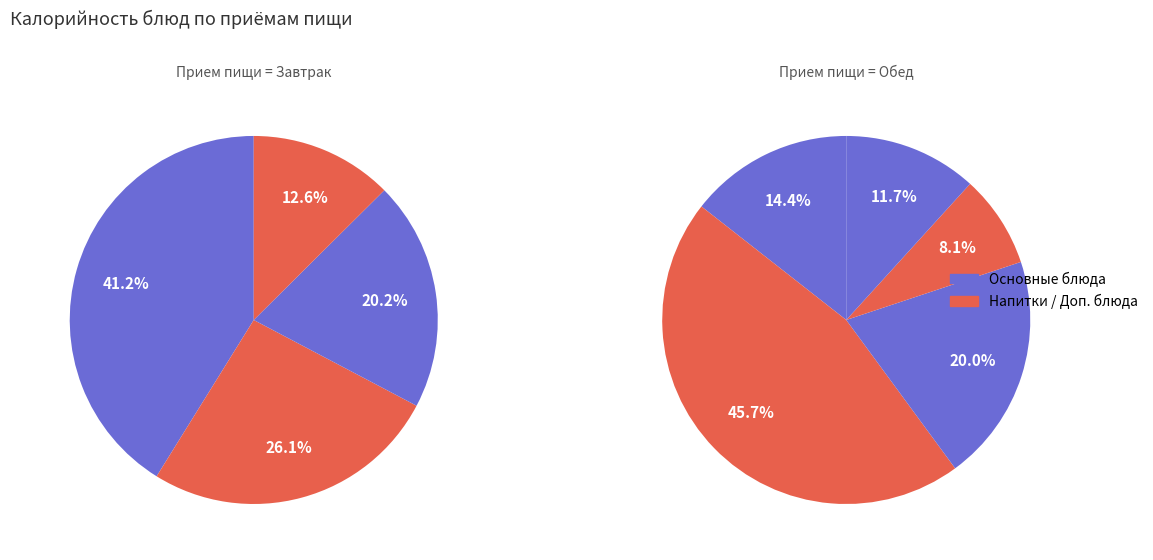

How many segments does this pie chart have?

9